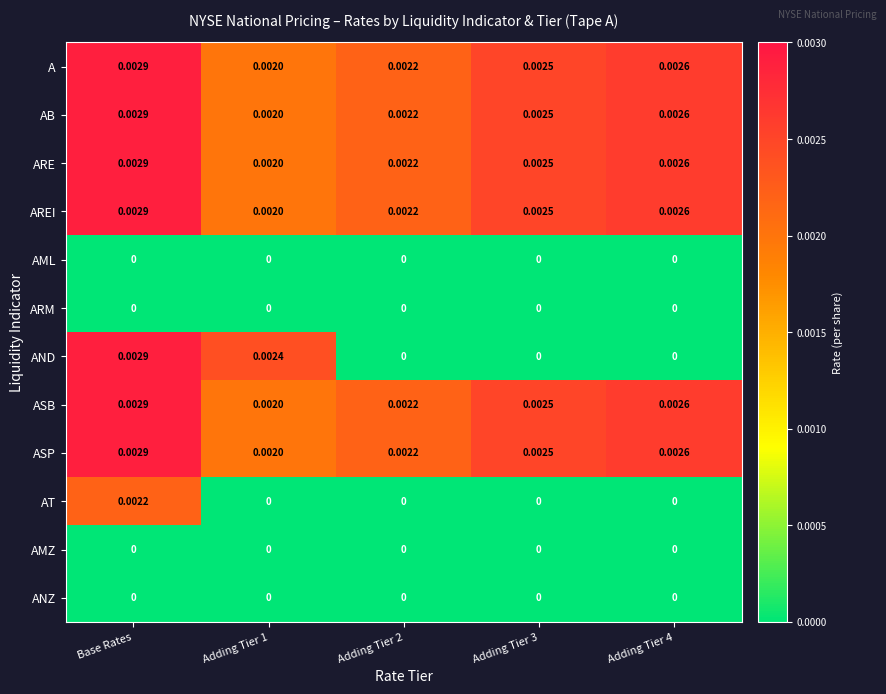

At which category is the sum across all series the highest?

Base Rates